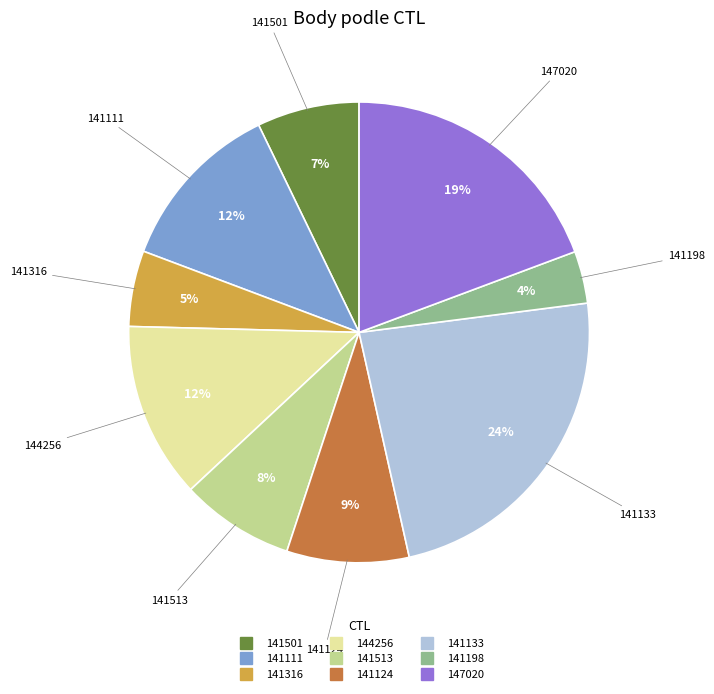

The 141111 slice represents 12% of the pie. True or false?

True